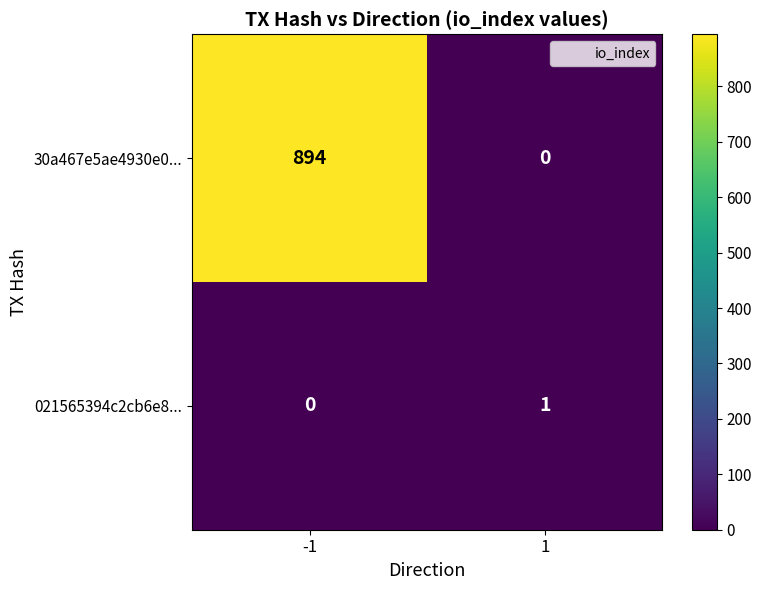

How many values in the 021565394c2cb6e8... series are below 1?

1